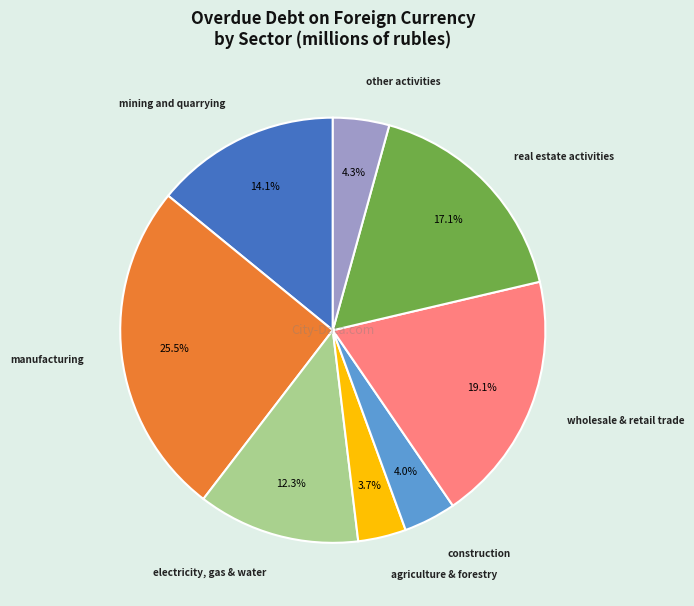

Between mining and quarrying and agriculture & forestry, which is larger?

mining and quarrying